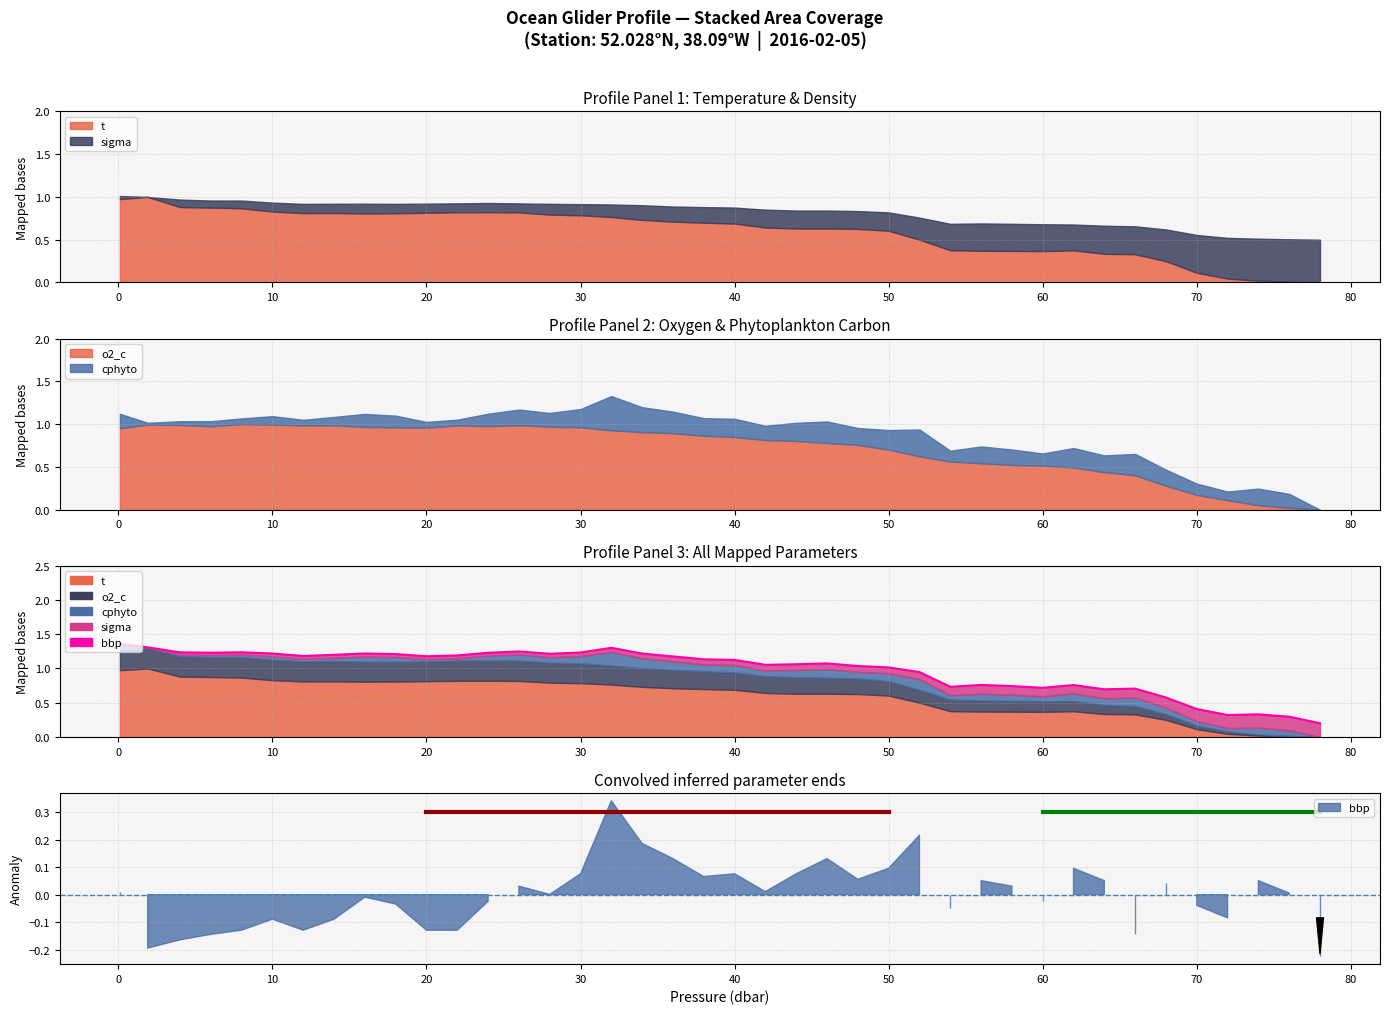

What is the difference between the maximum and minimum values?

1.2